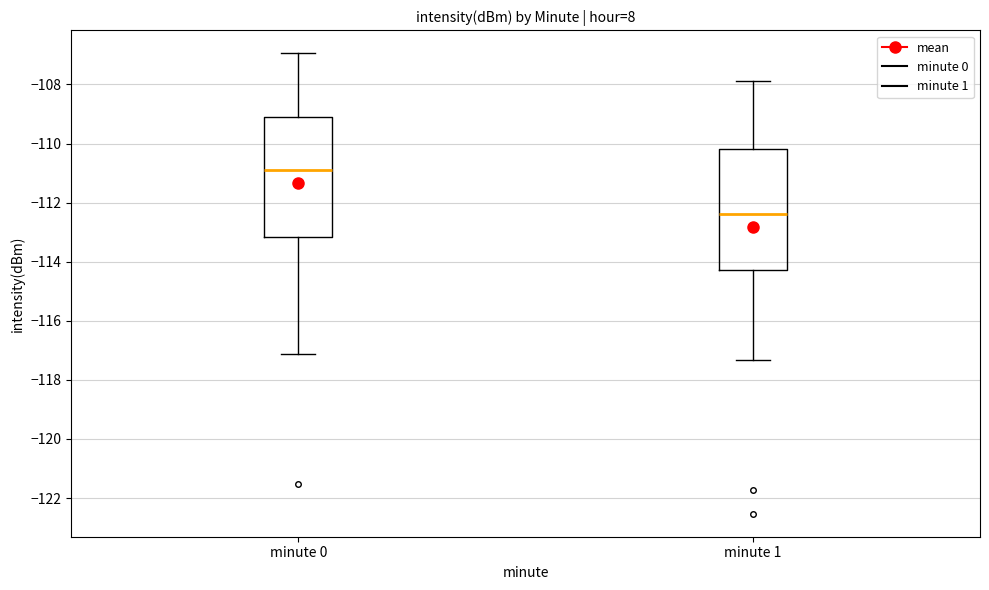

Which box's median line is the lowest?

minute 1